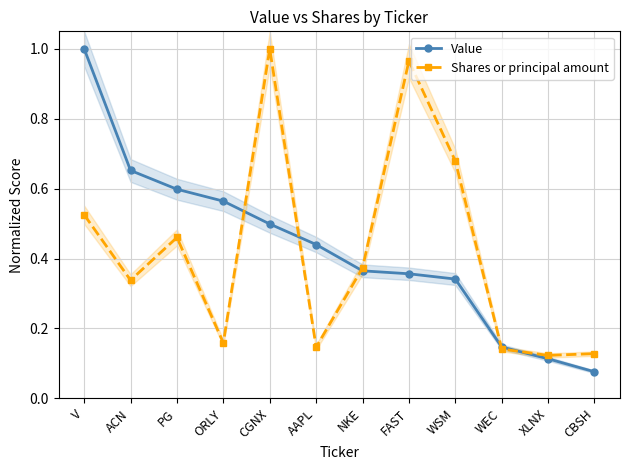

What is the smallest value displayed?

0.1